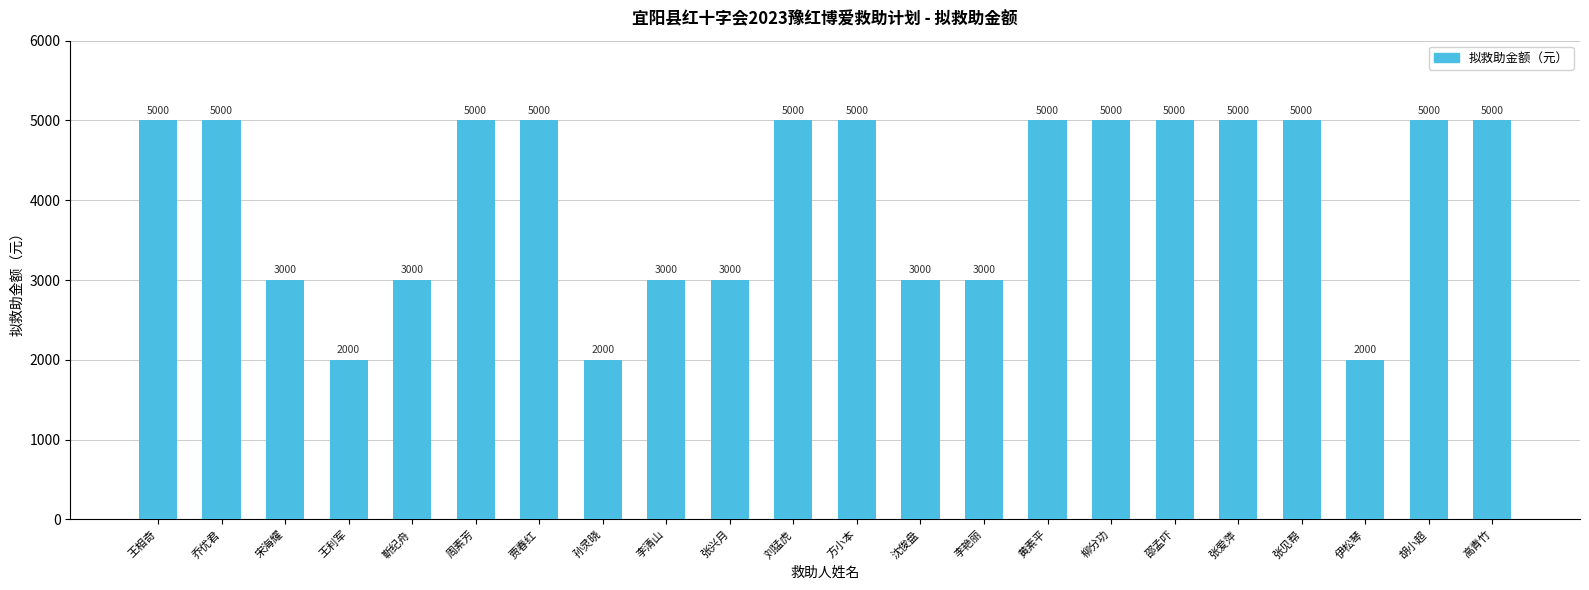

What is the label of the 14th bar from the left?

李艳丽